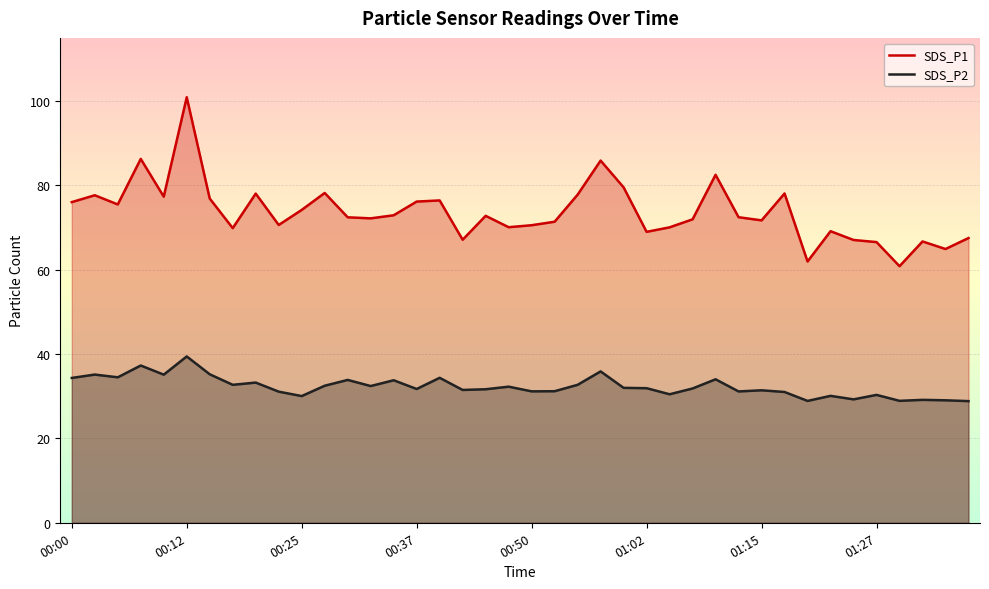

Which series has the largest total across all categories?

SDS_P1